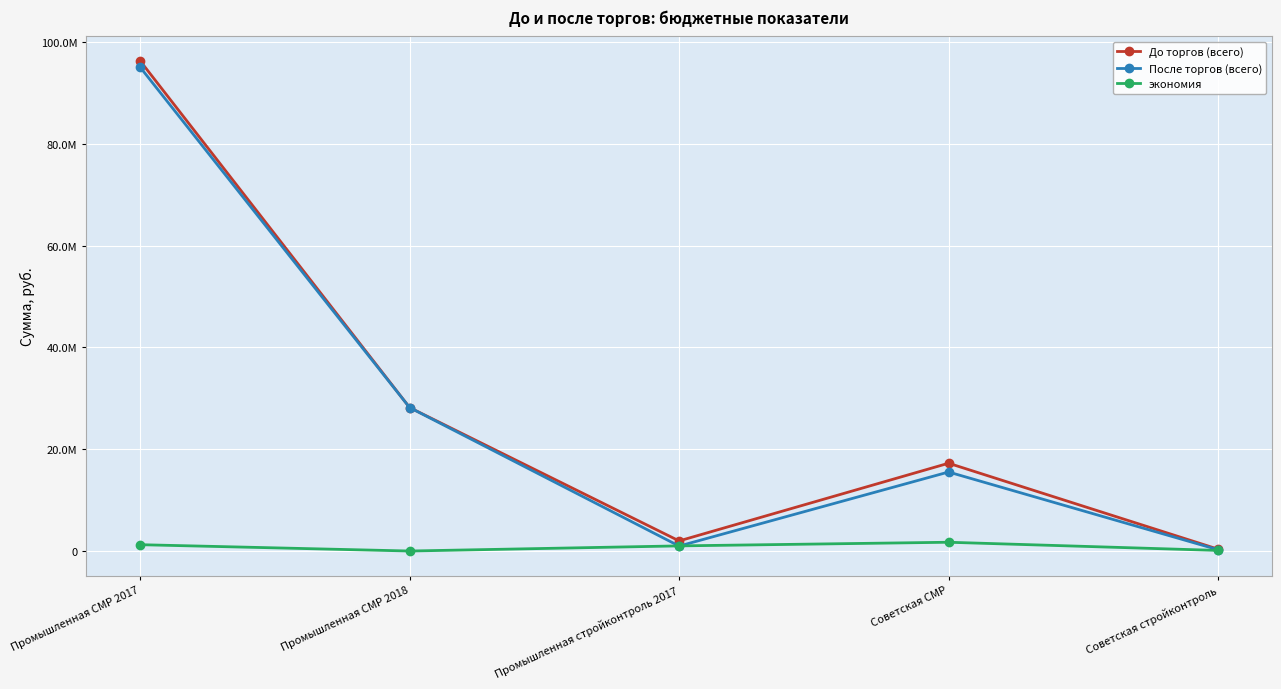

Reading right to left, list all the values displayed in this chart.

До торгов (всего): 369217.3	17253169.0	1987519.0	28190800.0	96316660.0
После торгов (всего): 253962.3	15527852.0	976824.2	28190800.0	95071582.4
экономия: 115255.0	1725317.0	1010694.8	0.0	1245077.6